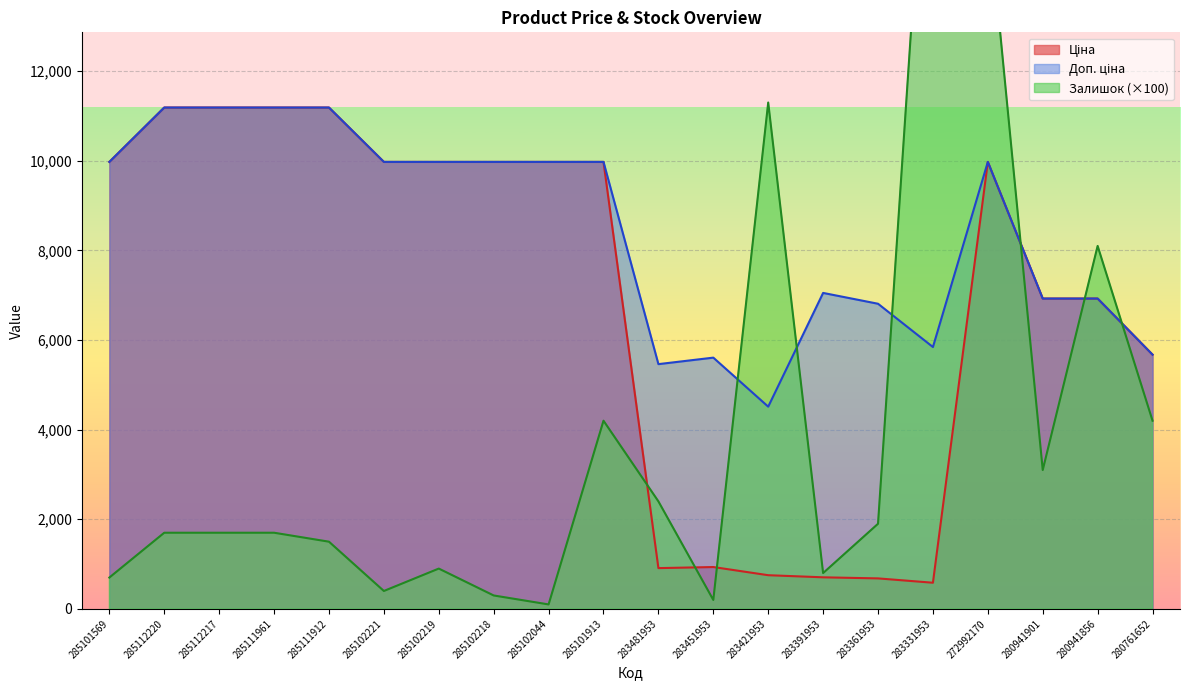

At which category is the sum across all series the highest?

272992170